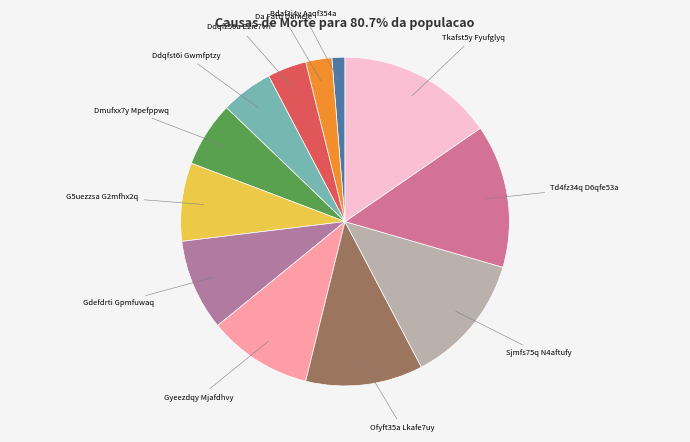

Count the number of slices in the pie.

12